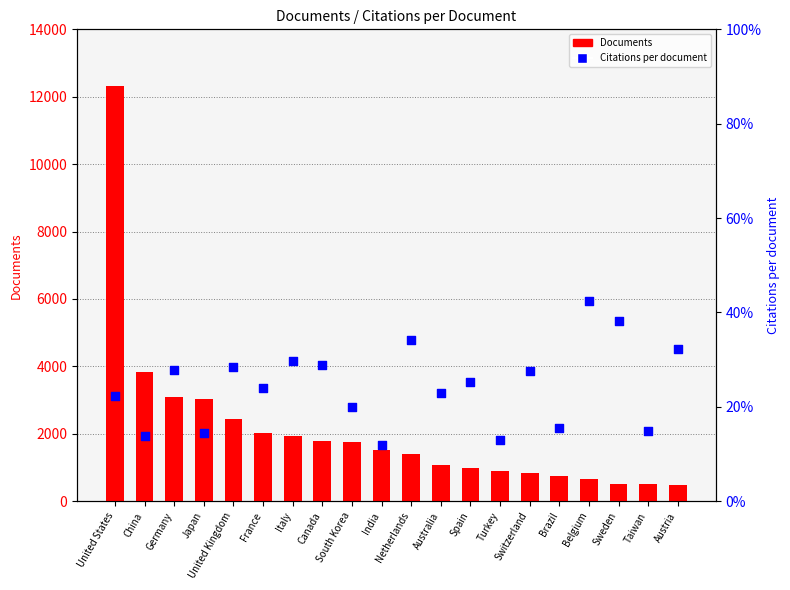

Which series has the largest total across all categories?

Documents